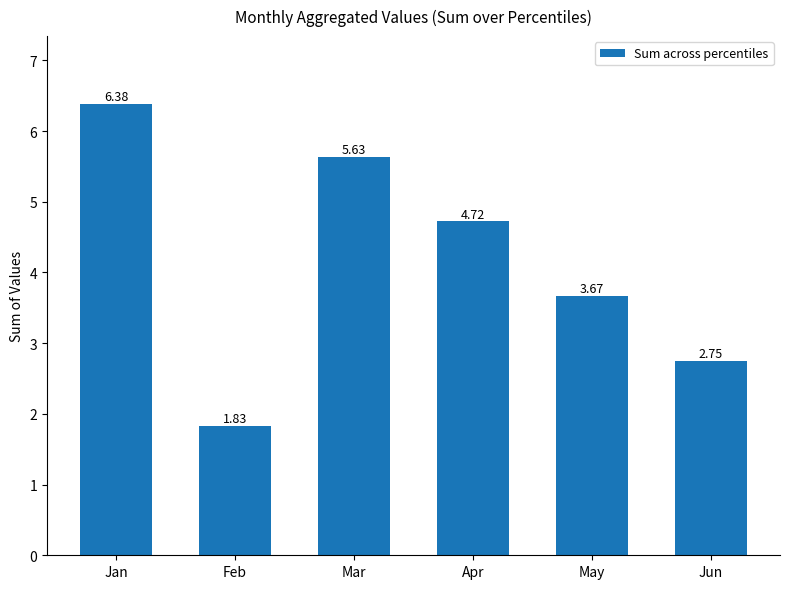

Rank the categories by value from lowest to highest.

Feb, Jun, May, Apr, Mar, Jan